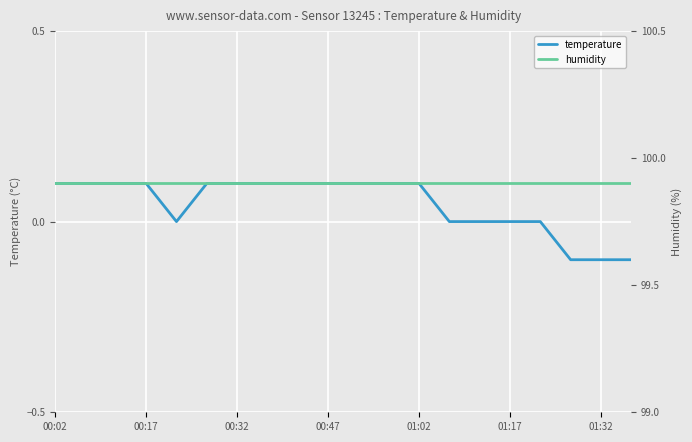

What is the total value across all series at 10?

100.0